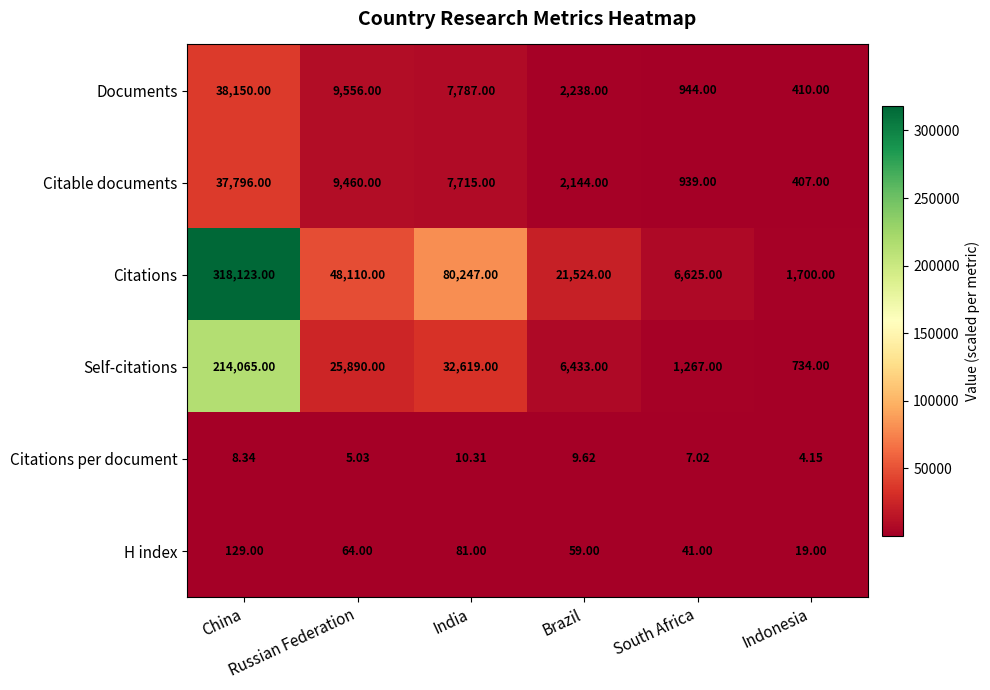

List the series in order of their peak value, highest first.

Citations, Self-citations, Documents, Citable documents, H index, Citations per document